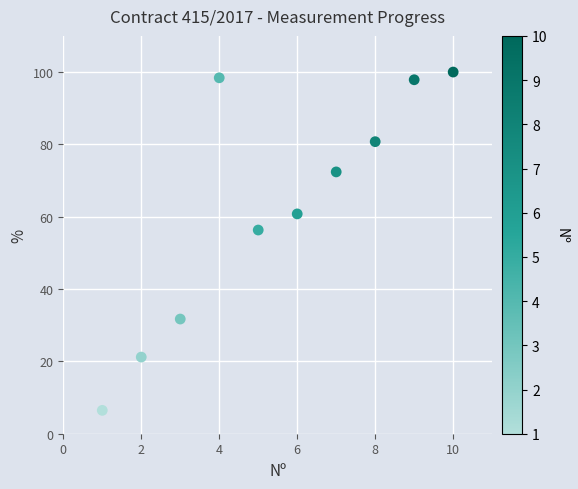

What Y value in the scatter plot is closest to 53?

56.3